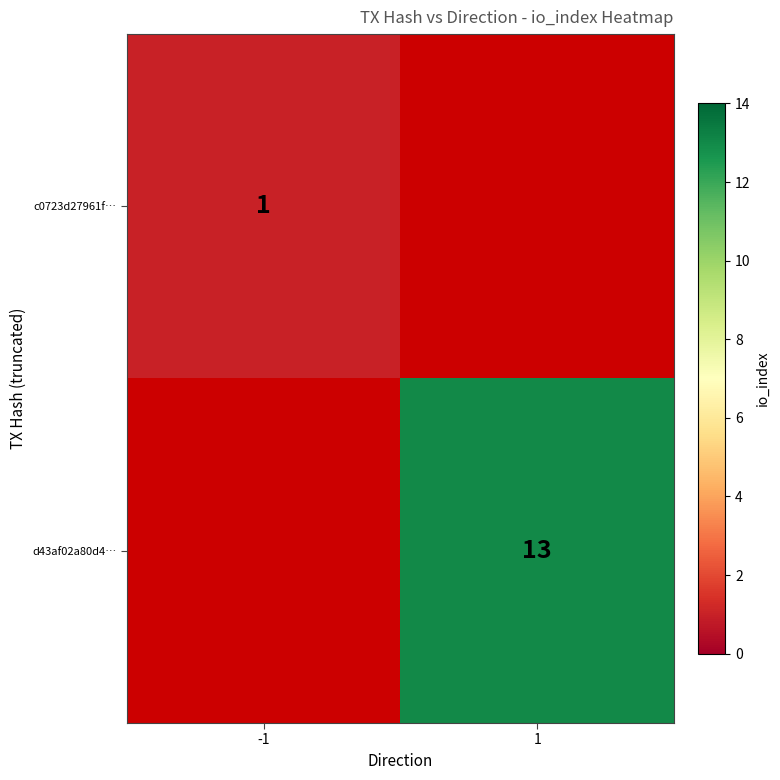

The c0723d27961f… series shows 1 at -1. True or false?

True